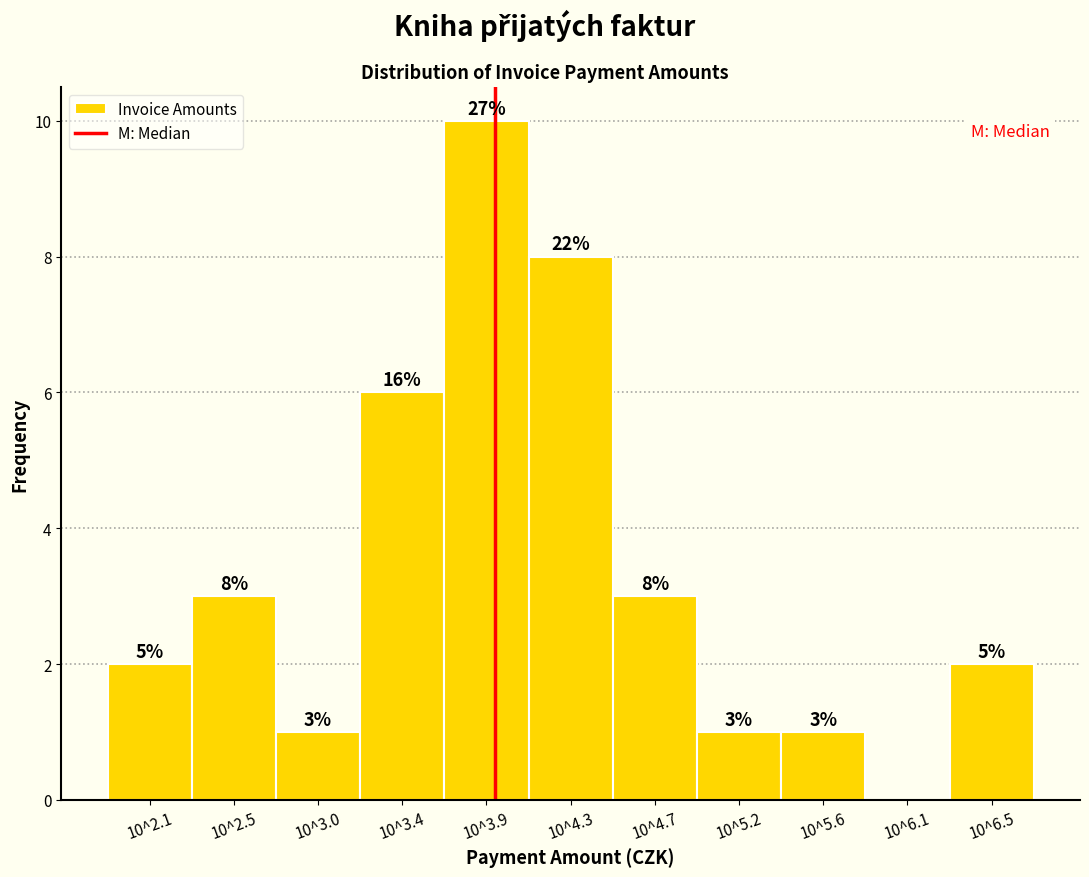

Reading right to left, list all the values displayed in this chart.

10^6.5=2	10^6.1=0	10^5.6=1	10^5.2=1	10^4.7=3	10^4.3=8	10^3.9=10	10^3.4=6	10^3.0=1	10^2.5=3	10^2.1=2